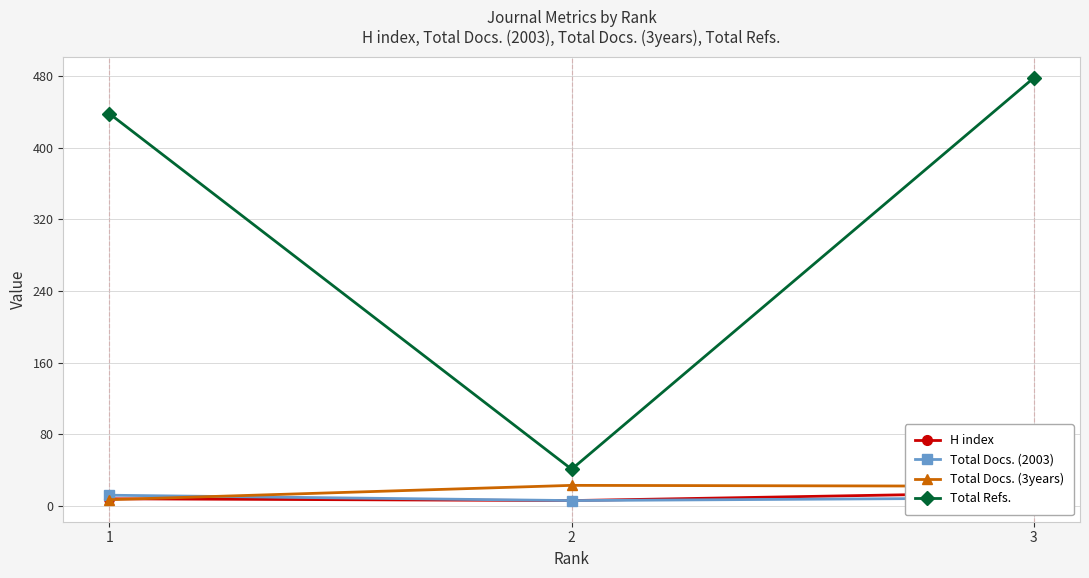

Reading right to left, list all the values displayed in this chart.

H index: 3=15	2=6	1=8
Total Docs. (2003): 3=9	2=6	1=12
Total Docs. (3years): 3=22	2=23	1=7
Total Refs.: 3=478	2=41	1=438